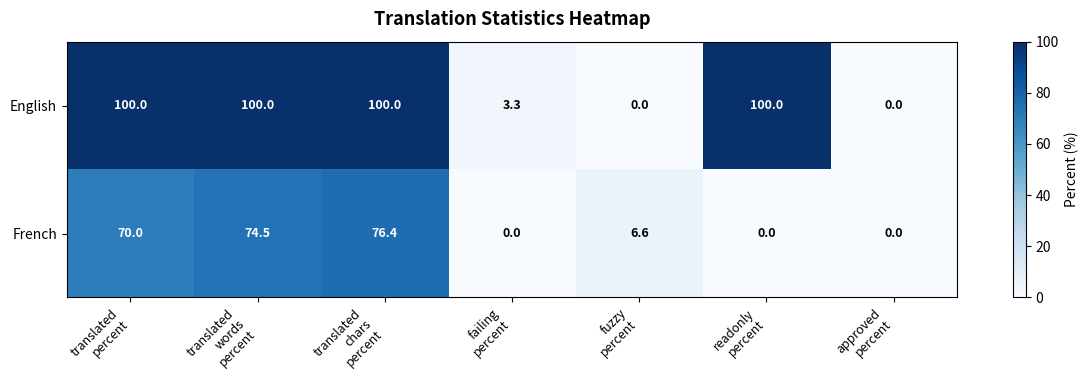

Which series has the largest range (max minus min)?

English